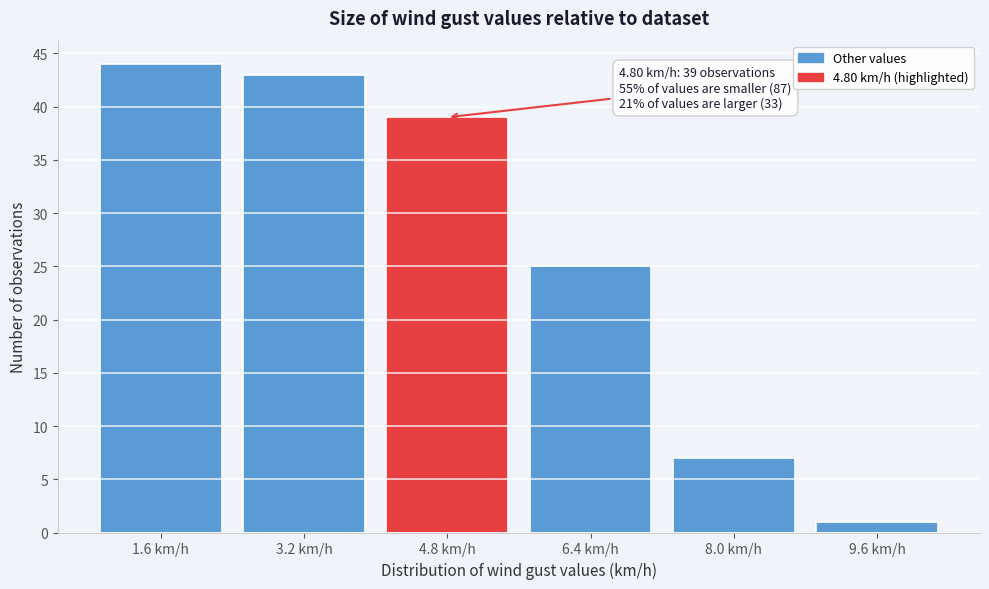

Reading right to left, list all the values displayed in this chart.

1	7	25	39	43	44